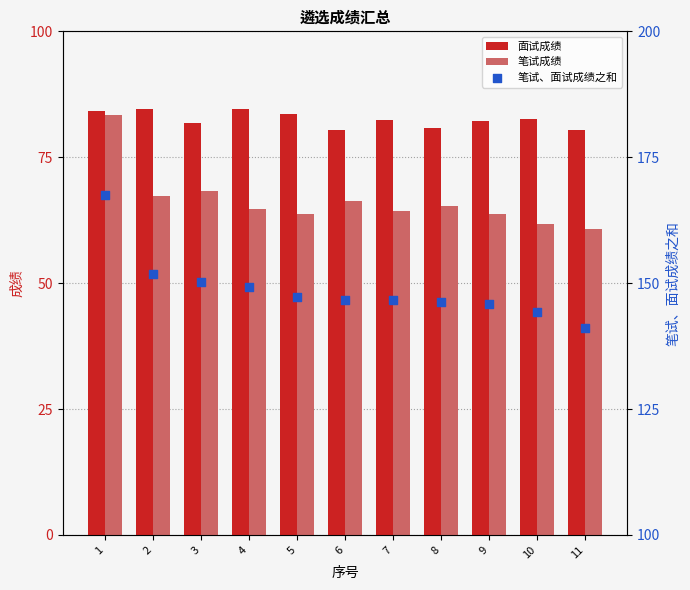

Which series has the largest total across all categories?

笔试、面试成绩之和